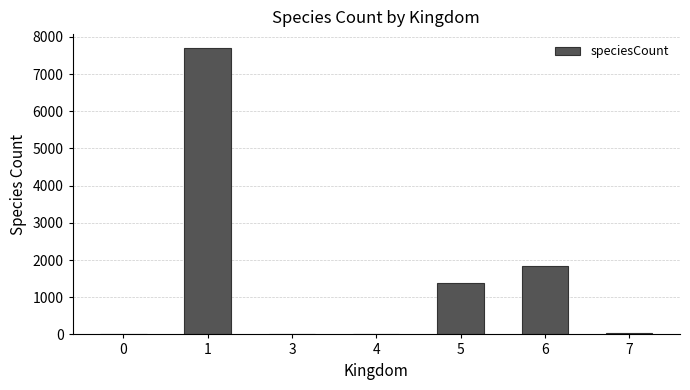

What is the sum of all values?

10945